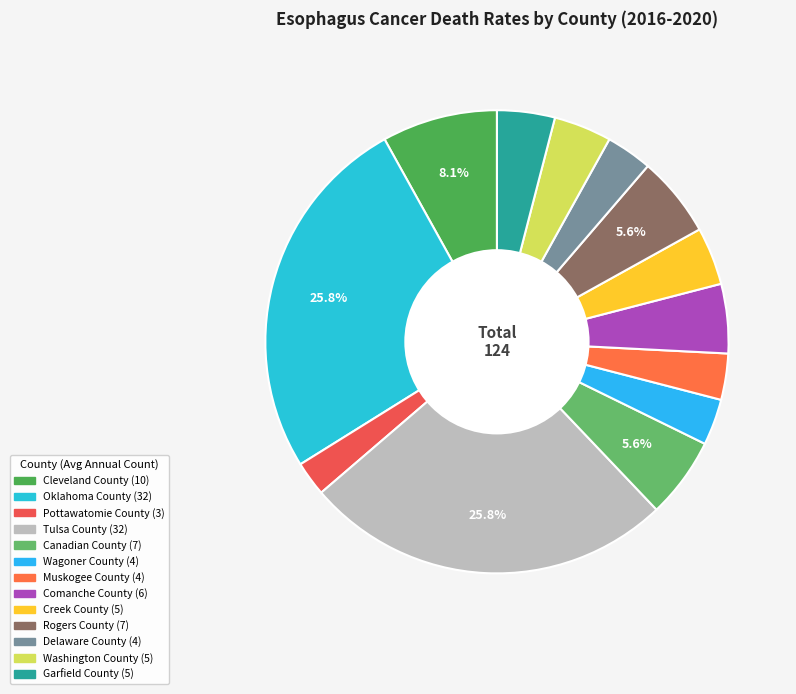

Combined, do Cleveland County and Rogers County account for over 50%?

No